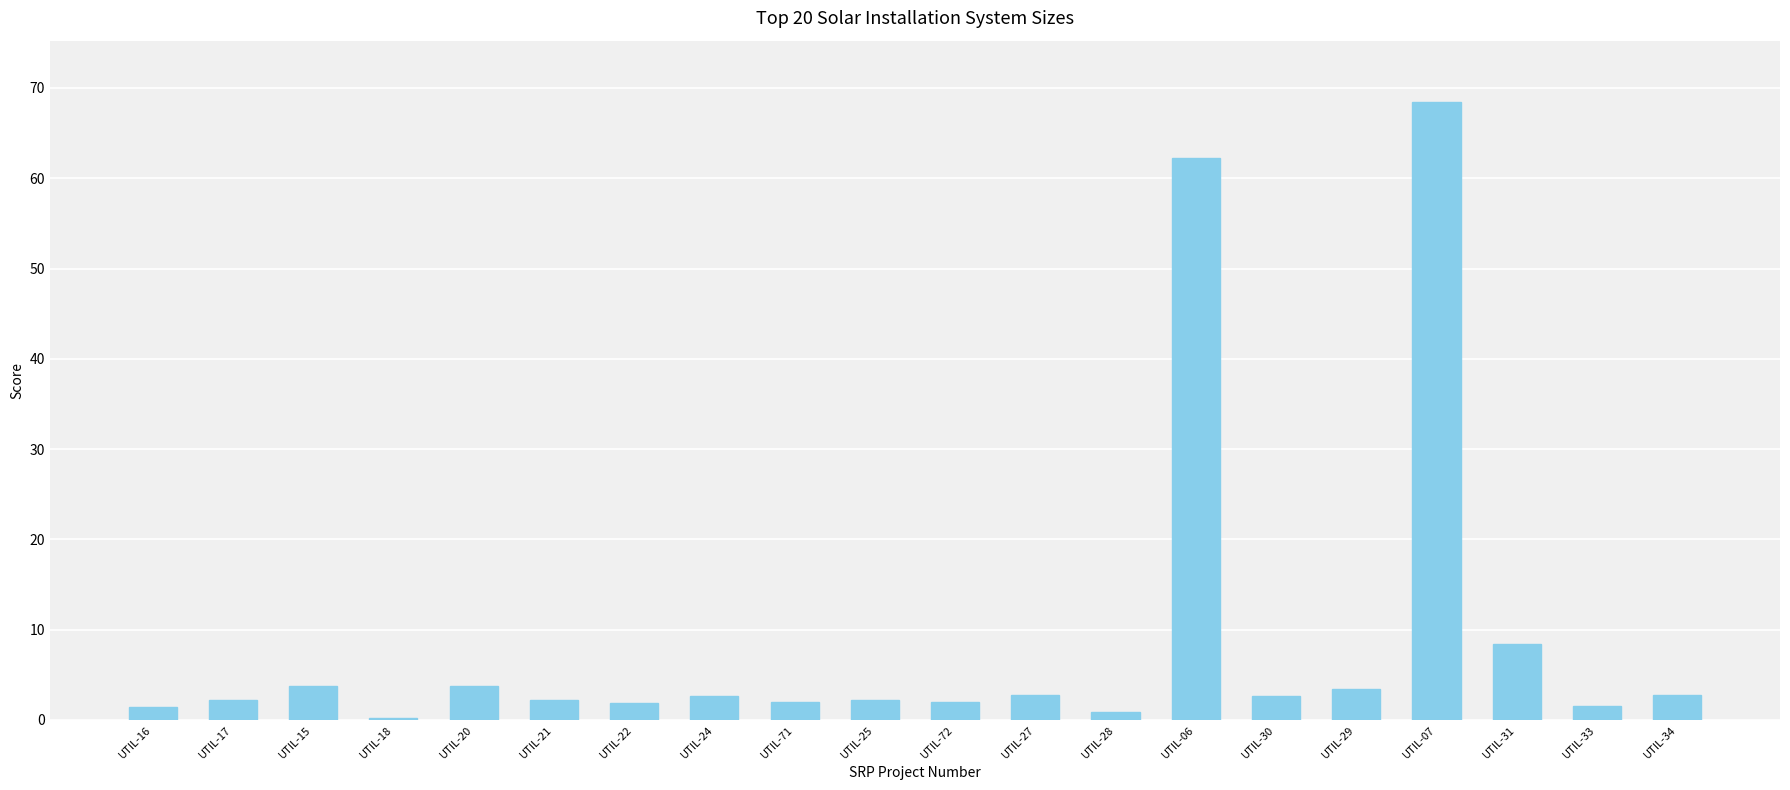

Does the chart contain stacked bars?

No